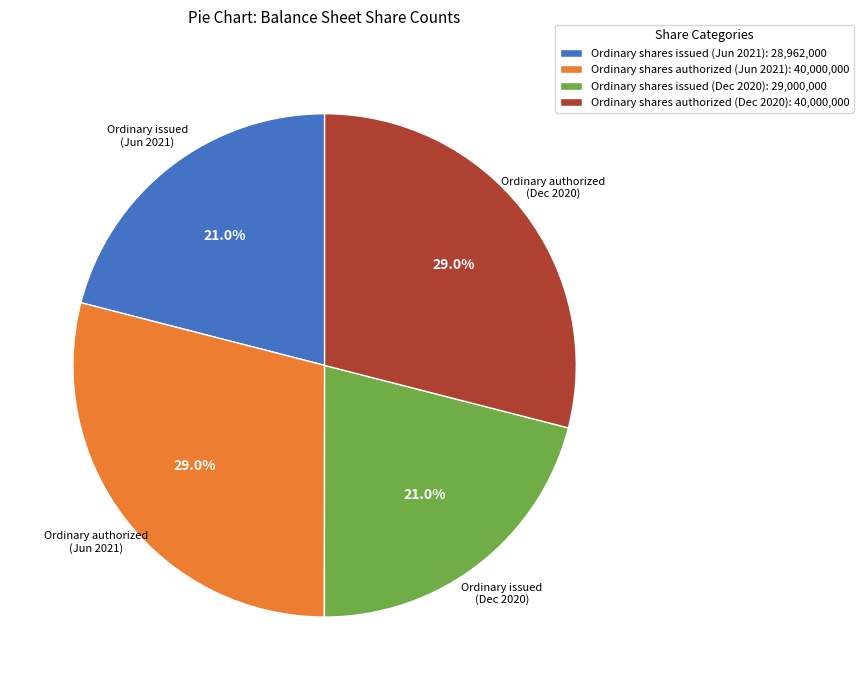

Is Ordinary shares issued (Dec 2020): 29,000,000 the majority of the pie?

No